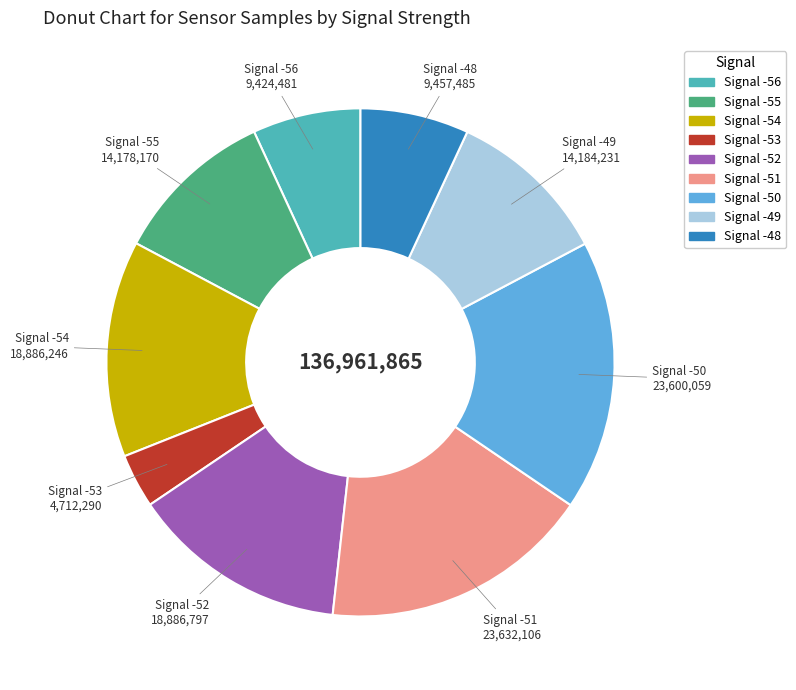

Is the sum of Signal -55 and Signal -51 greater than half?

No